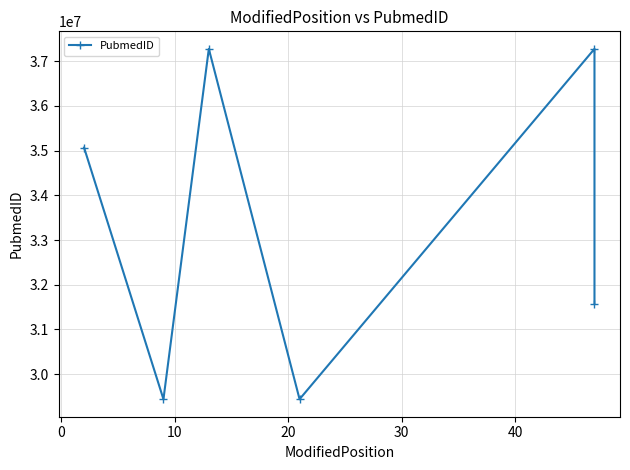

Is it true that the value at 0 is 17046306?

False